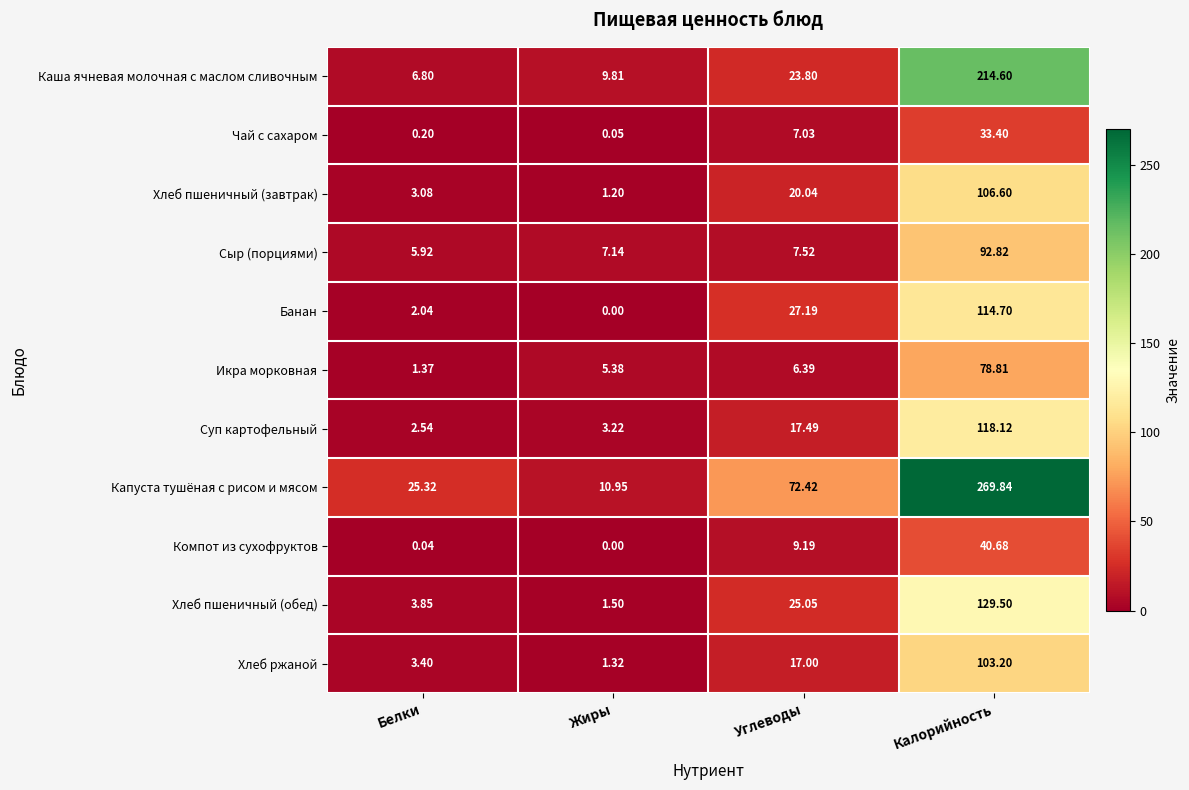

At how many categories does at least one series exceed 66?

2